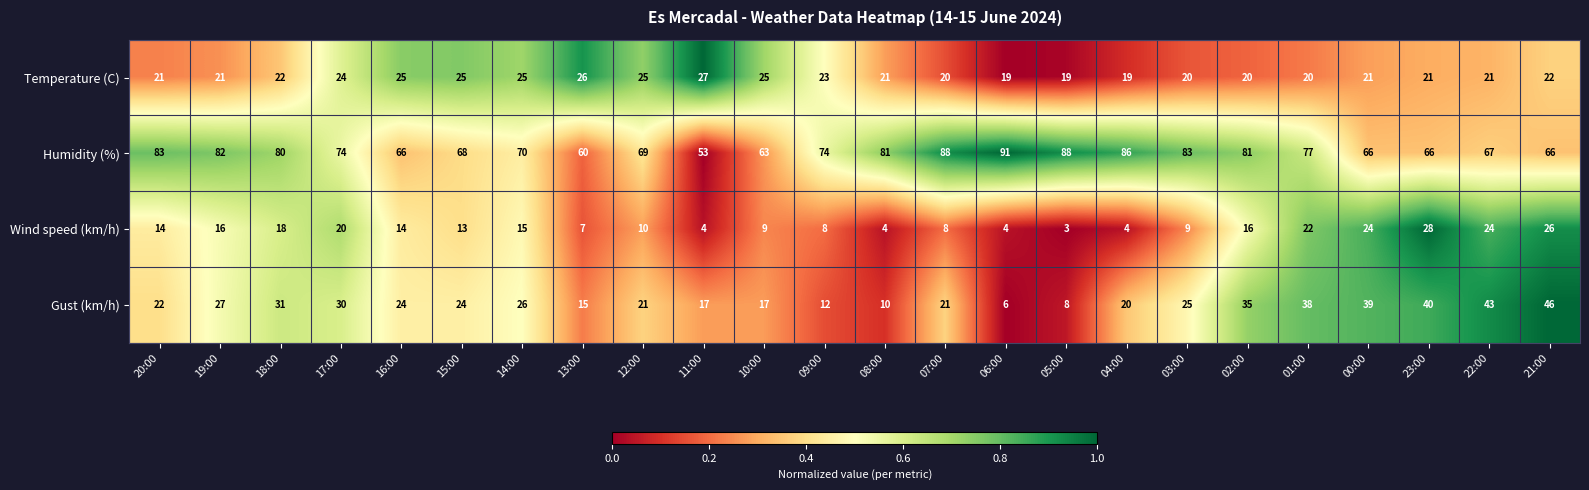

The Gust (km/h) series shows 21 at 23:00. True or false?

False